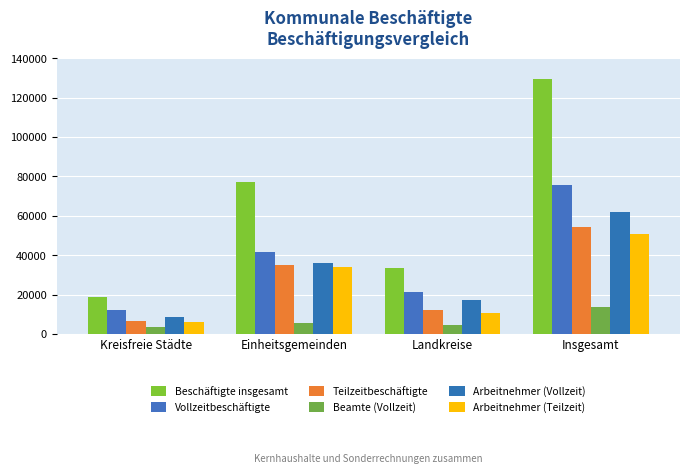

What is the label of the 1st bar from the right?

Insgesamt